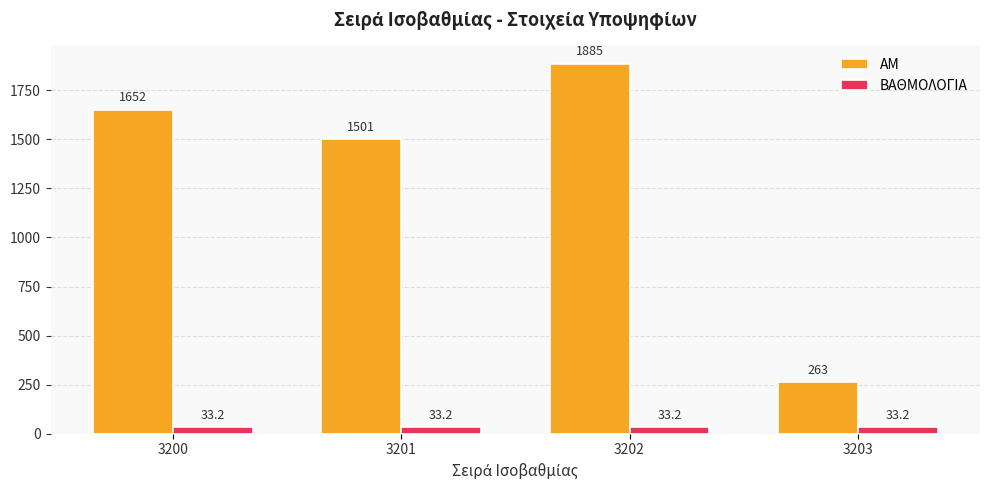

Count the number of categories in the chart.

4